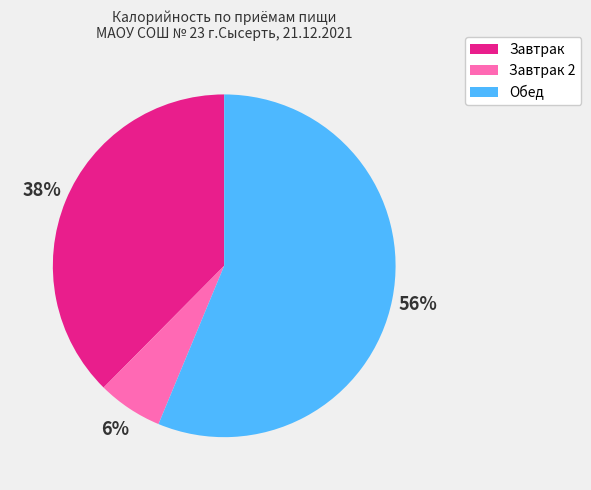

To the nearest percent, what is the difference between the largest and smallest slice percentages?

50%